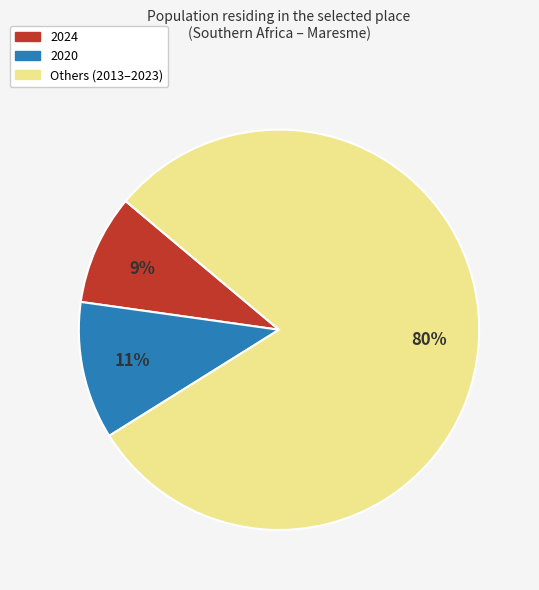

To the nearest percent, what is the average slice percentage?

33%